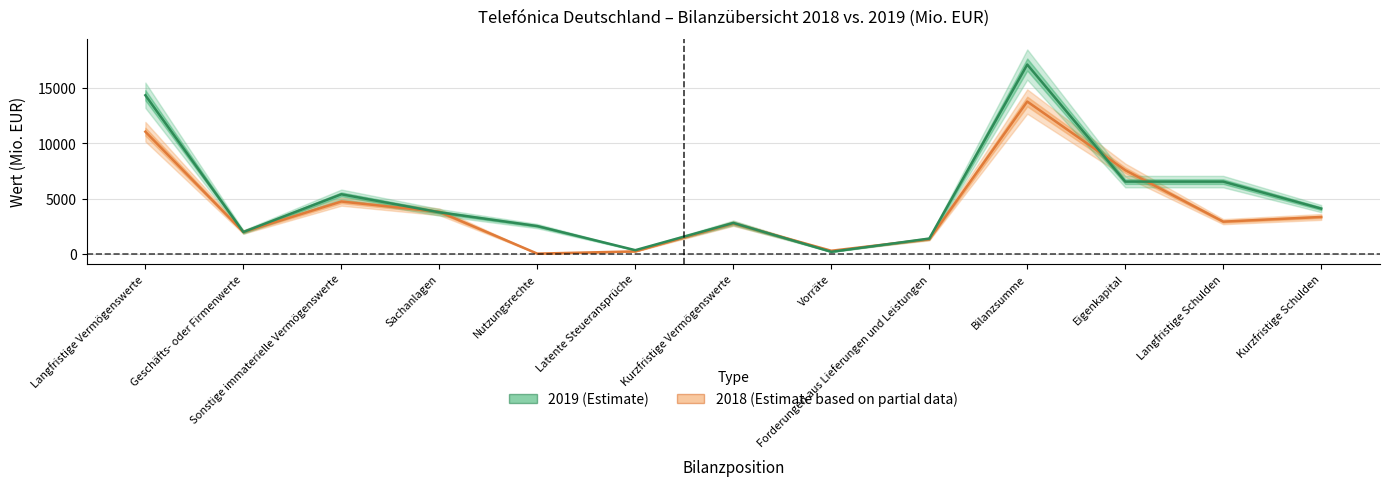

Which series has the largest total across all categories?

2019